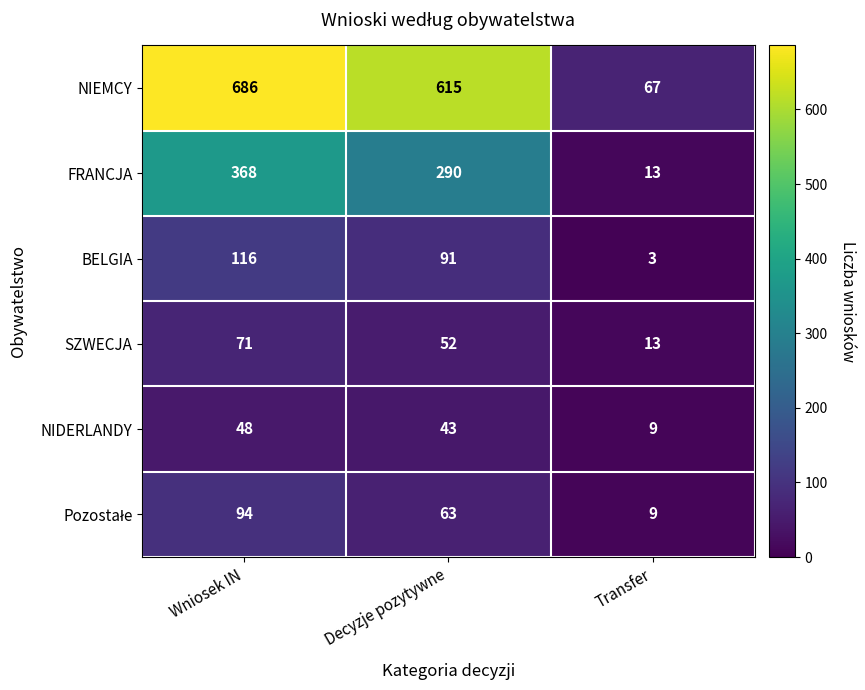

Which series has the widest spread of values?

NIEMCY